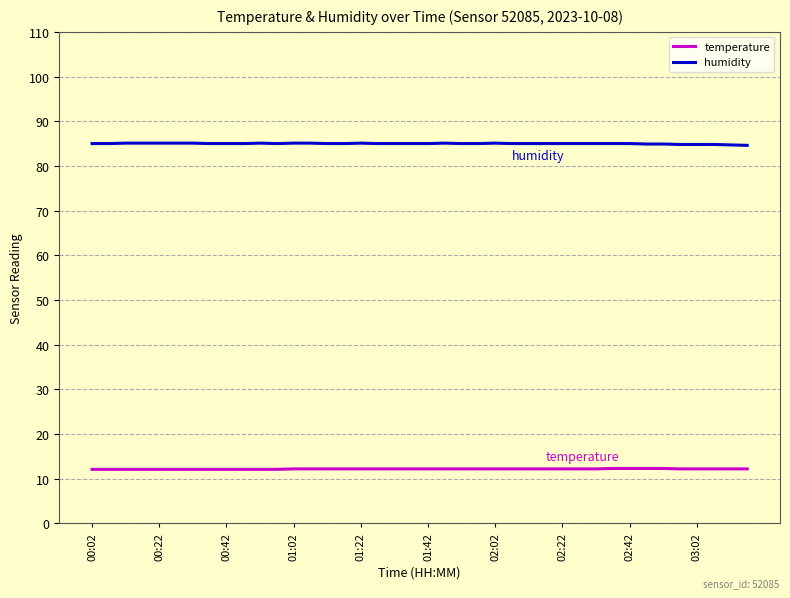

What is the lowest value of the humidity series?

84.6